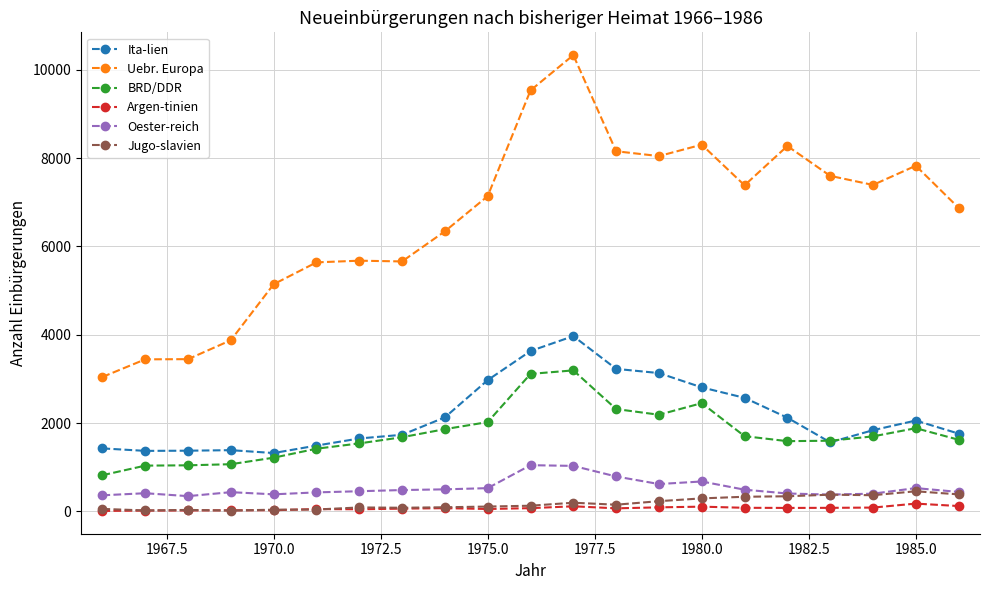

True or false: Jugo-slavien has more than 1 points higher than both neighbors.

True